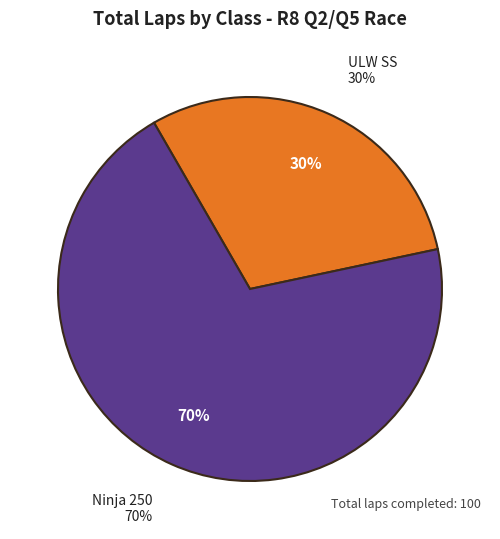

True or false: ULW SS accounts for 1% of the total.

False